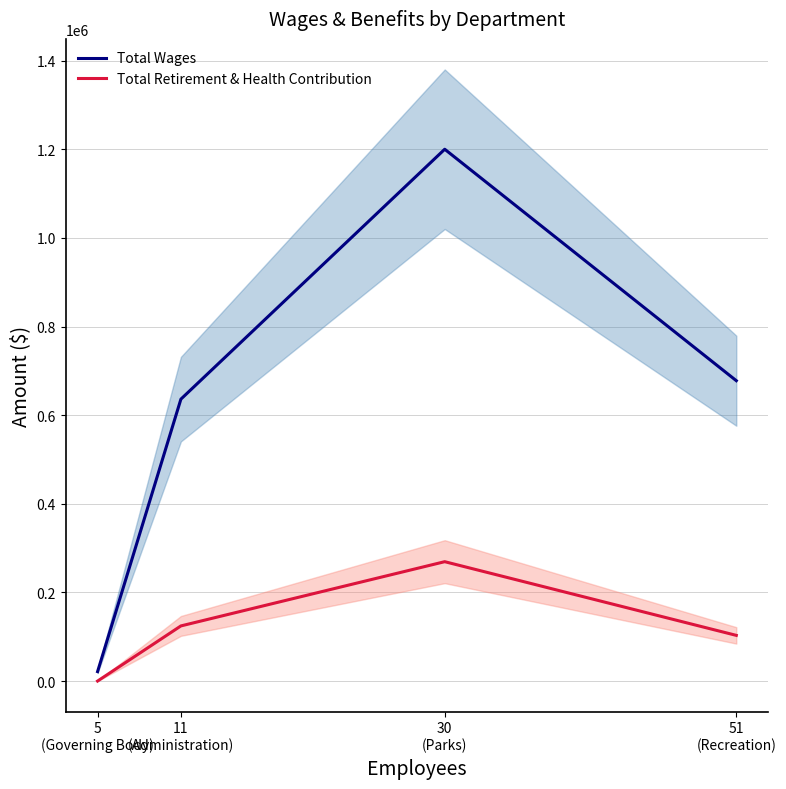

What are all the series names shown in the legend?

Total Wages, Total Retirement & Health Contribution